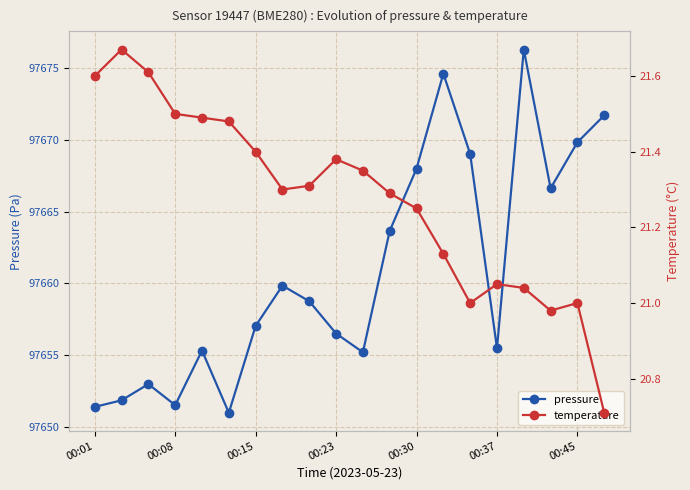

Which series has the largest total across all categories?

pressure